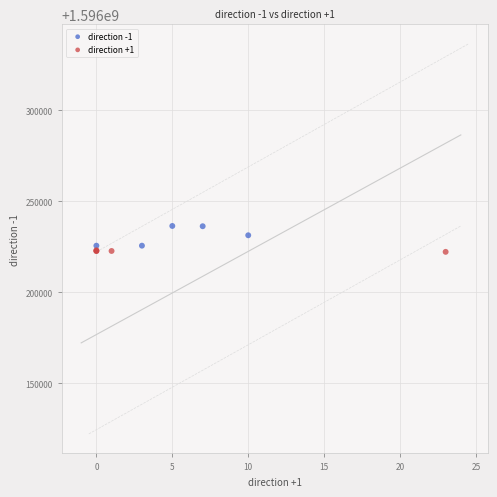

Which series has the largest Y range (max minus min)?

direction -1